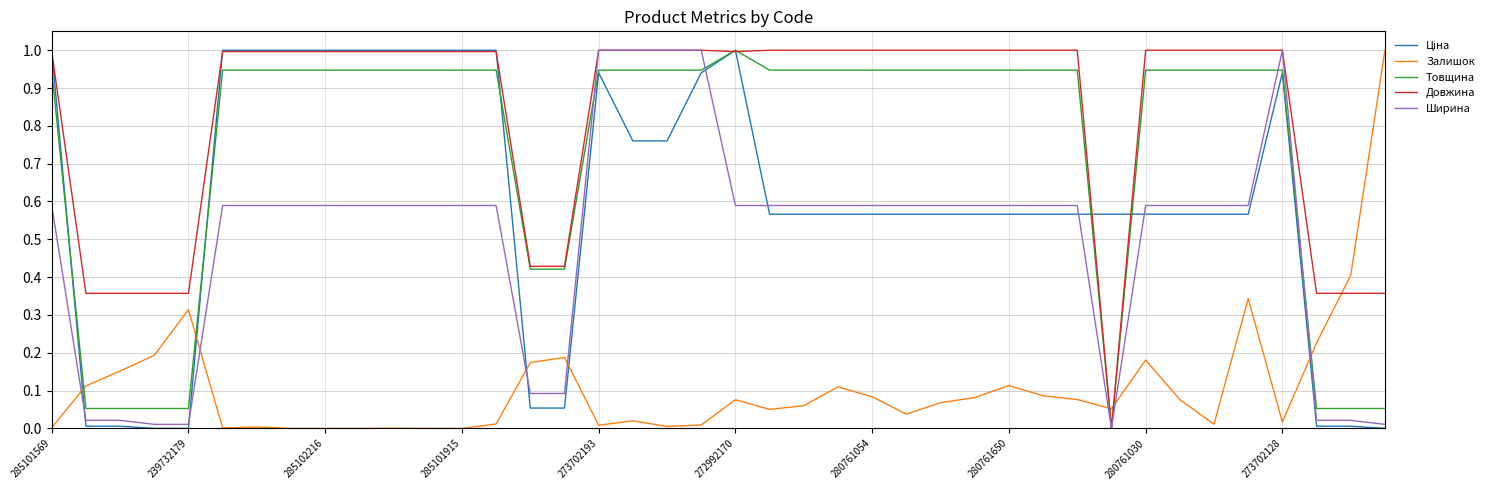

After their last crossing, which series has the higher values: Довжина or Залишок?

Залишок